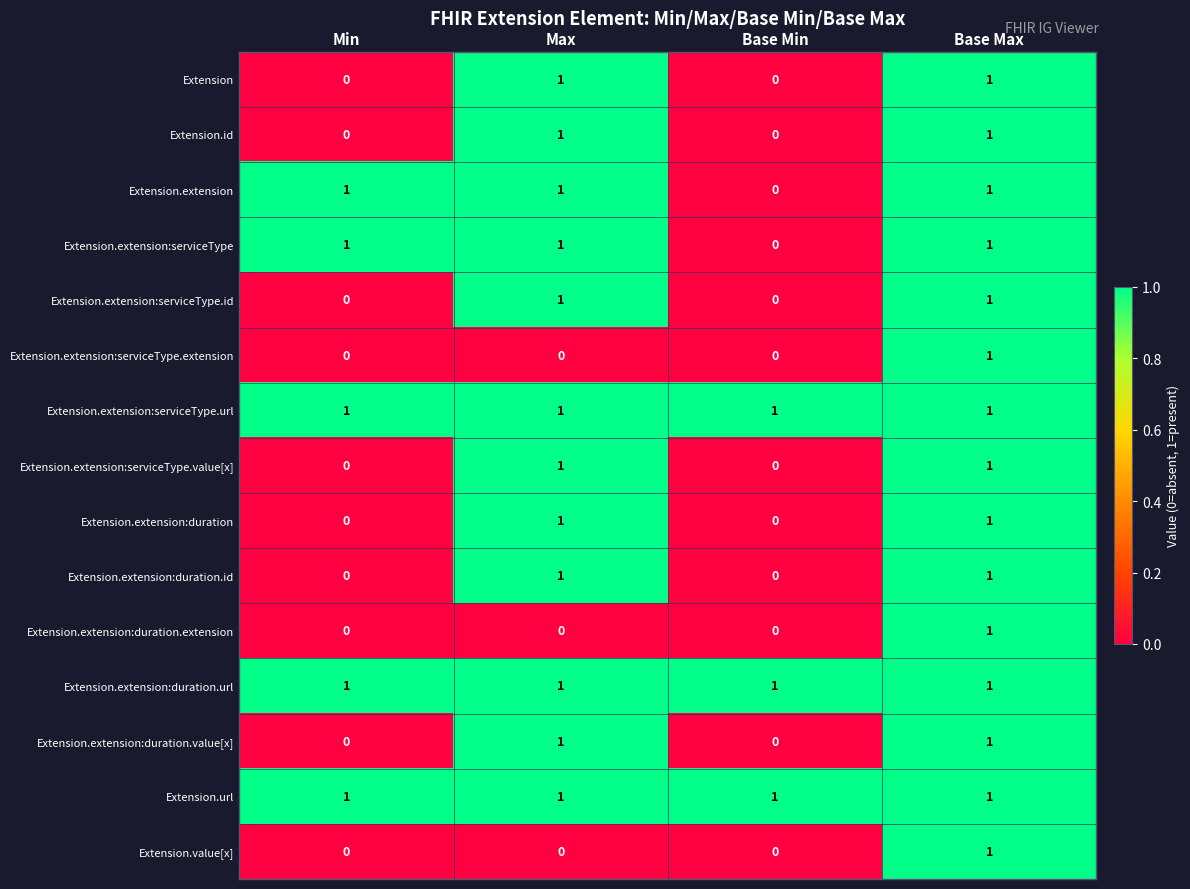

How many Extension.value[x] values are between 0 and 1?

4